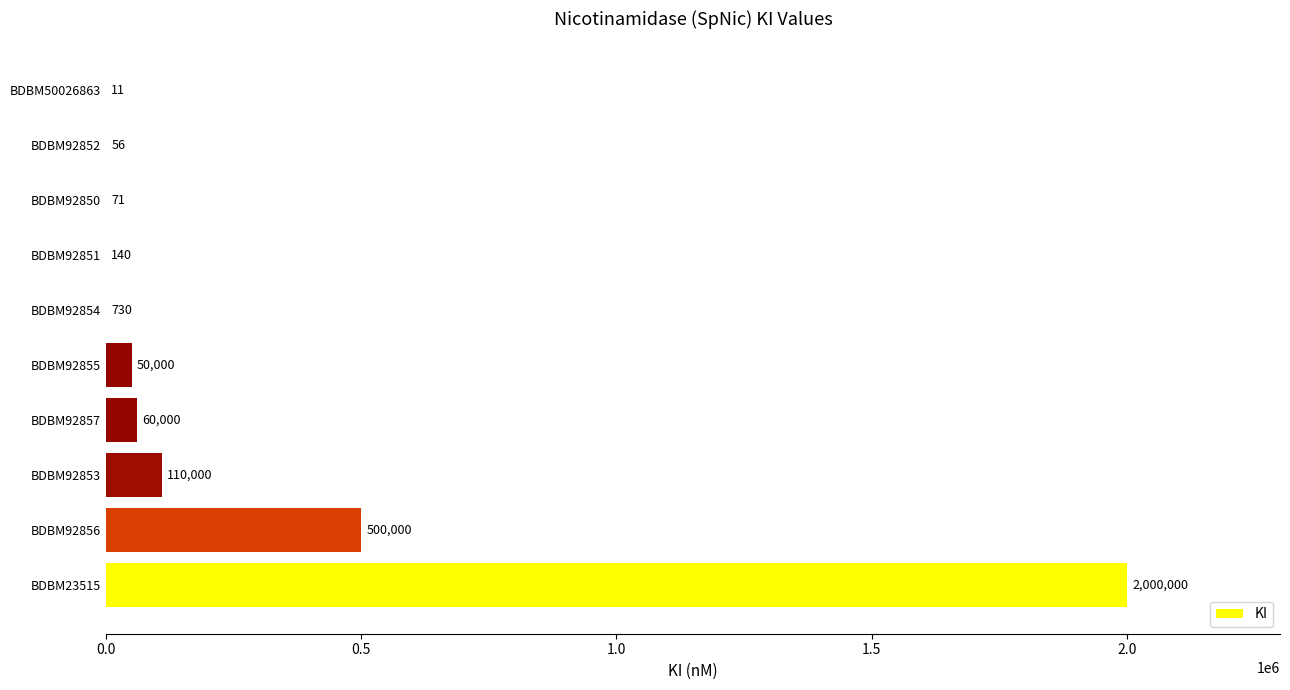

What is the maximum value shown in the chart?

2000000